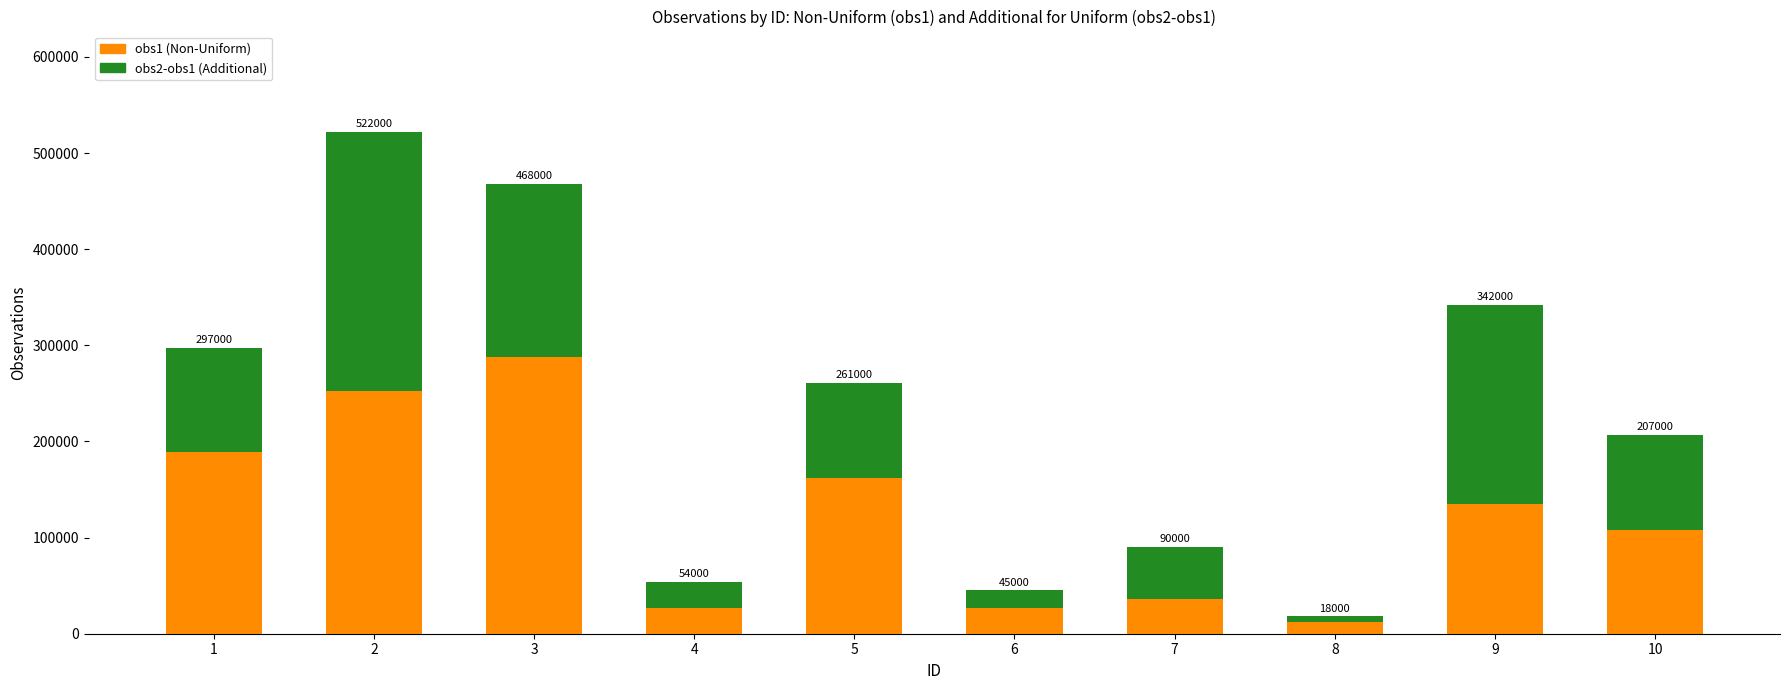

Rank the series at 3 from lowest to highest value.

obs2-obs1 (Additional), obs1 (Non-Uniform)